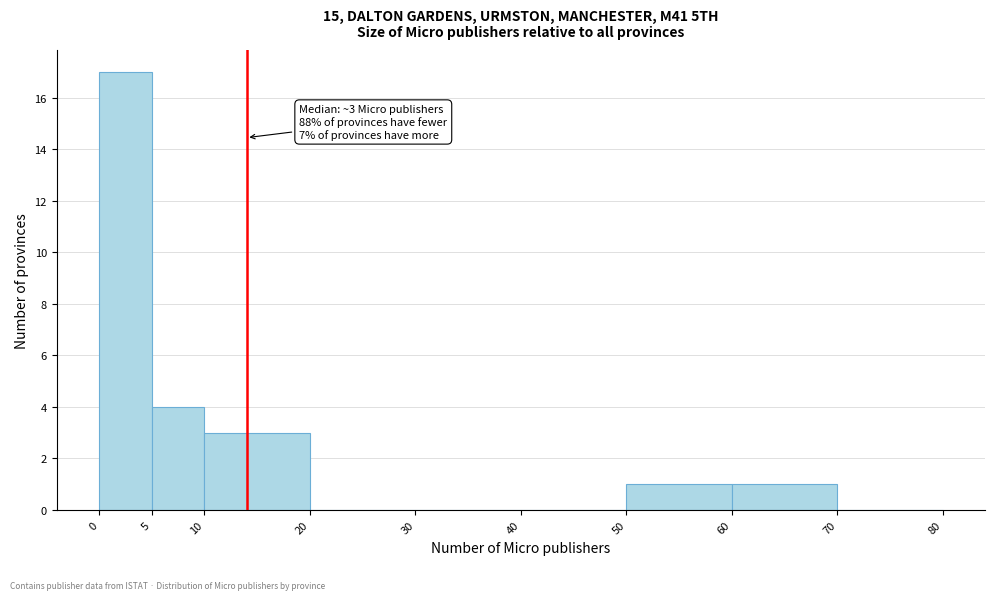

Over which range of the x-axis is the bar tallest?

0 to 5